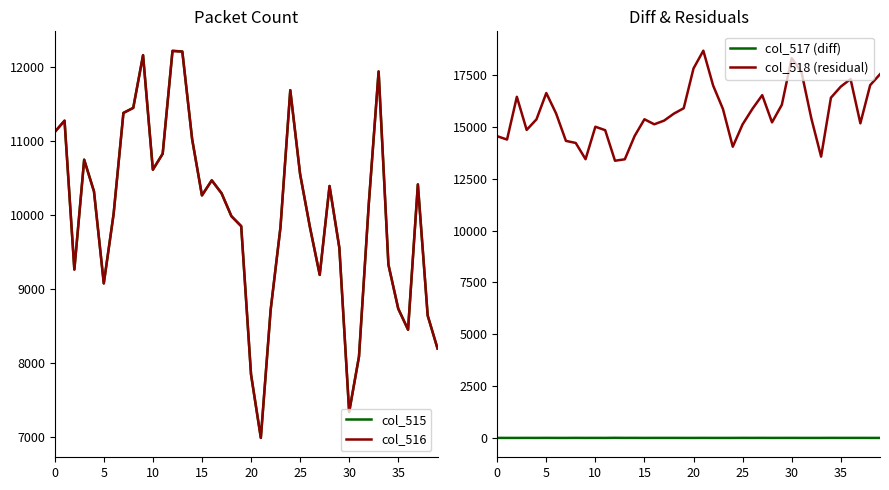

What is the highest value of the col_515 series?

12219